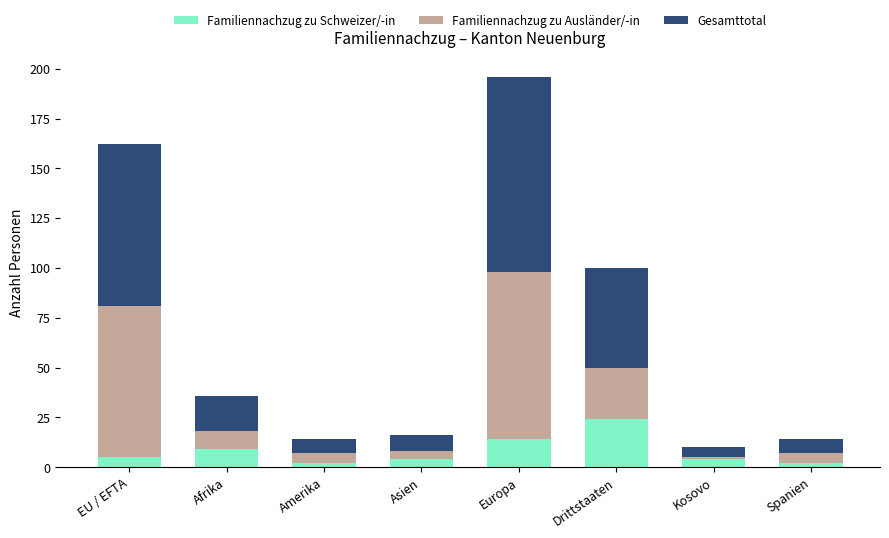

How many bars are there in total?

8